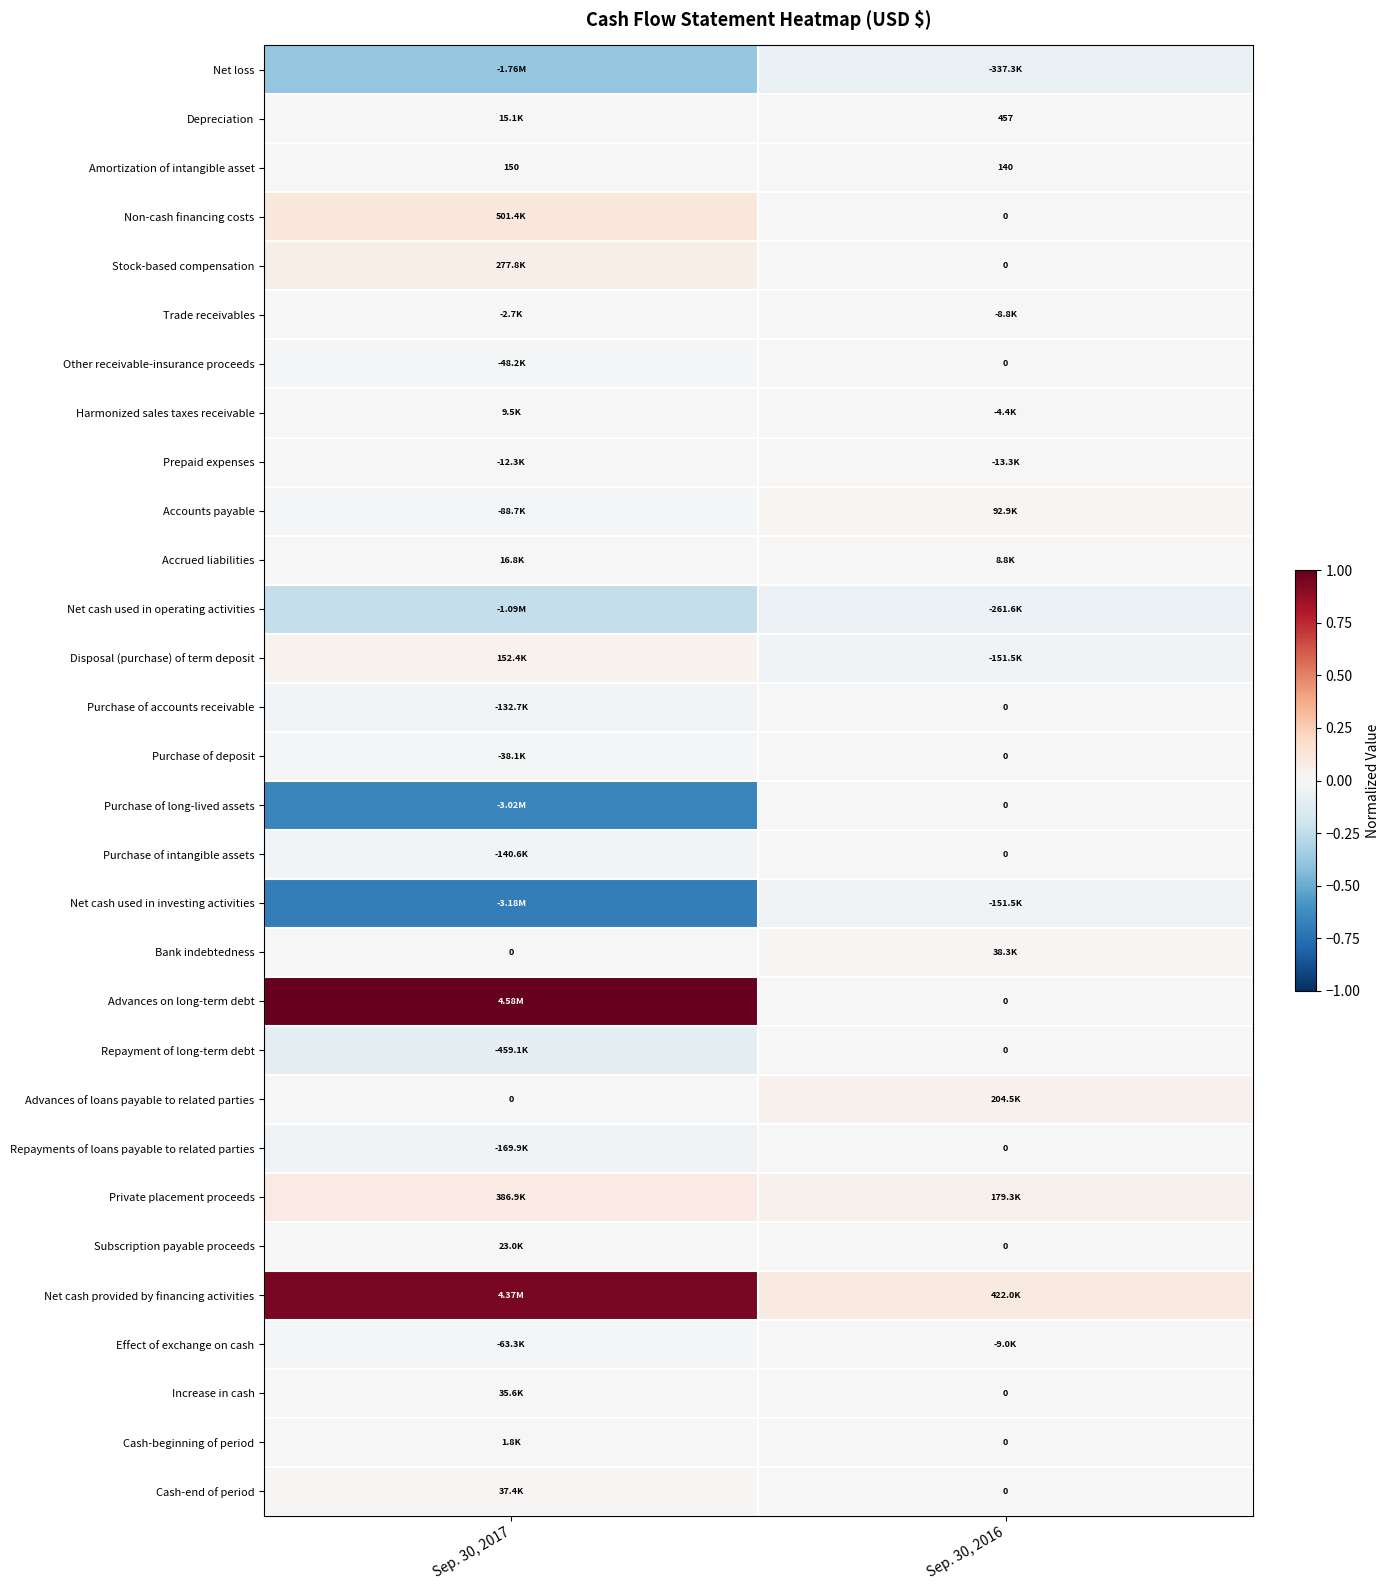

At which label is Net cash used in operating activities closest to 0?

Sep. 30, 2016